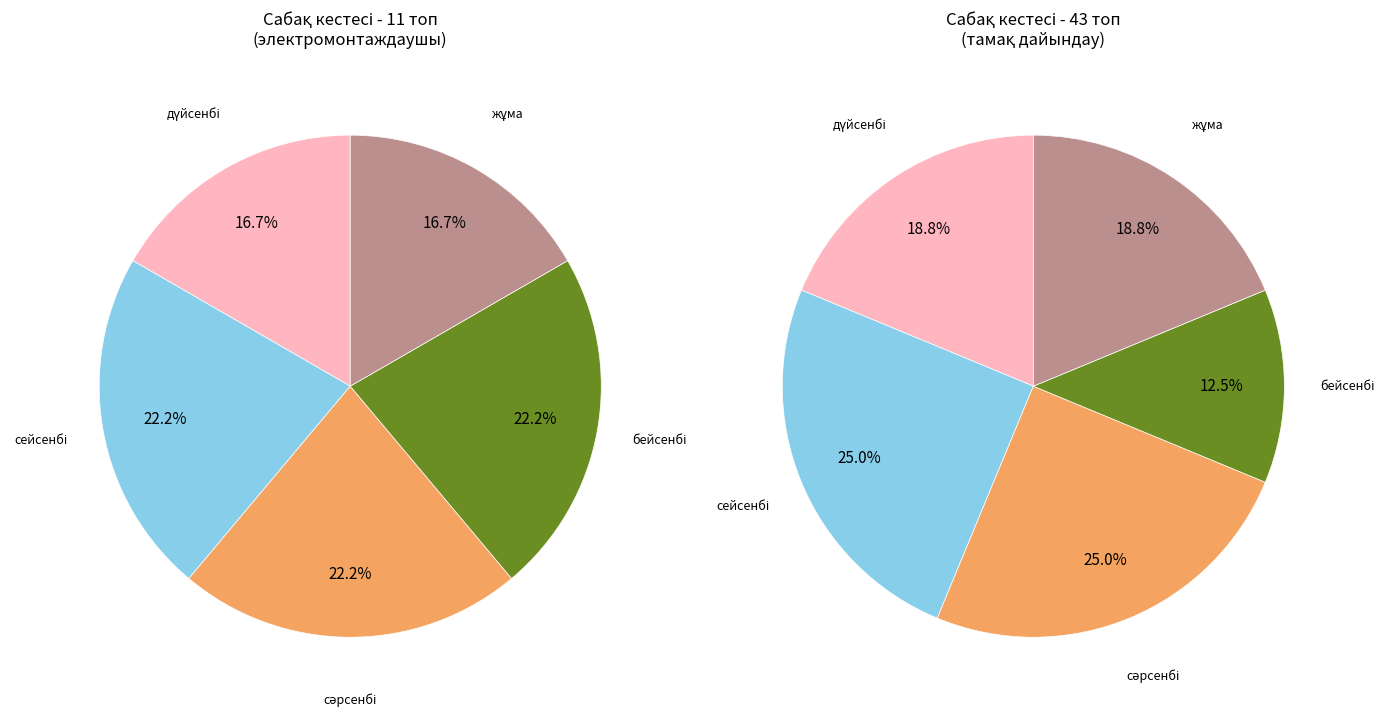

Is there any slice that represents more than half of the pie?

No